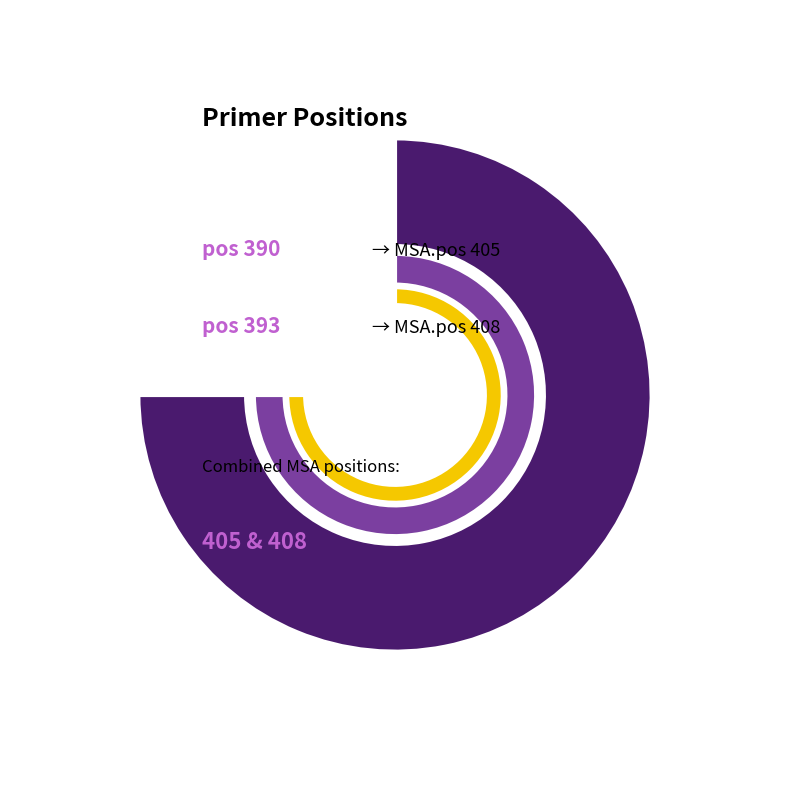

Which has a higher value, 393 or 390?

393